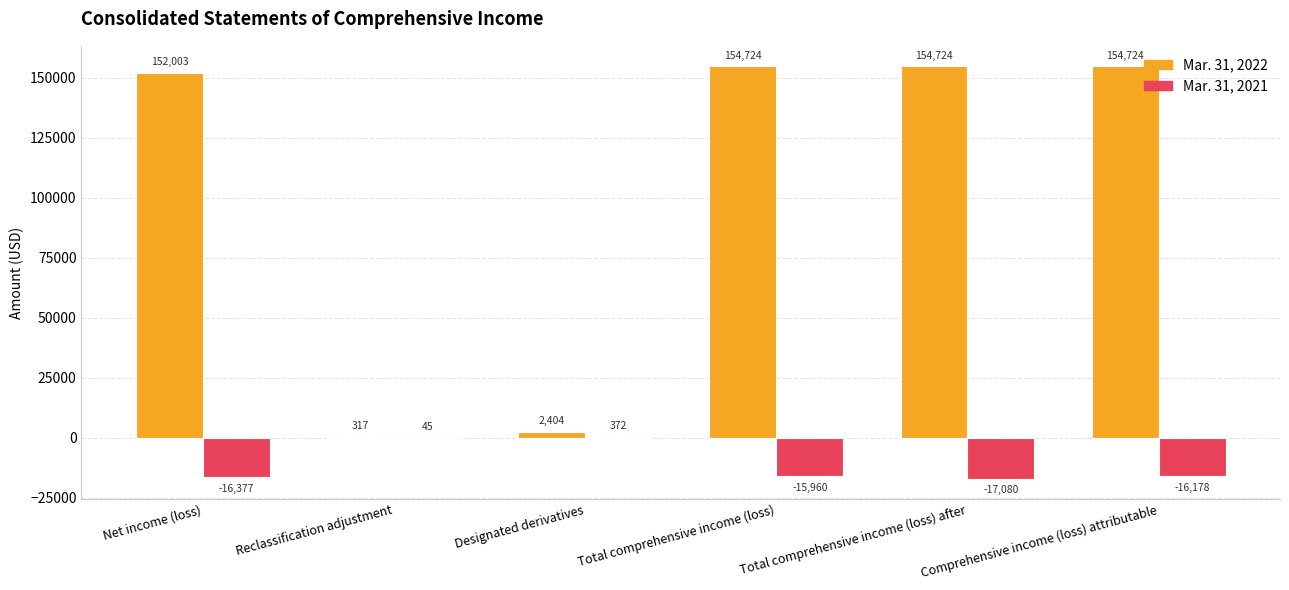

How many values in Mar. 31, 2021 are above zero?

2